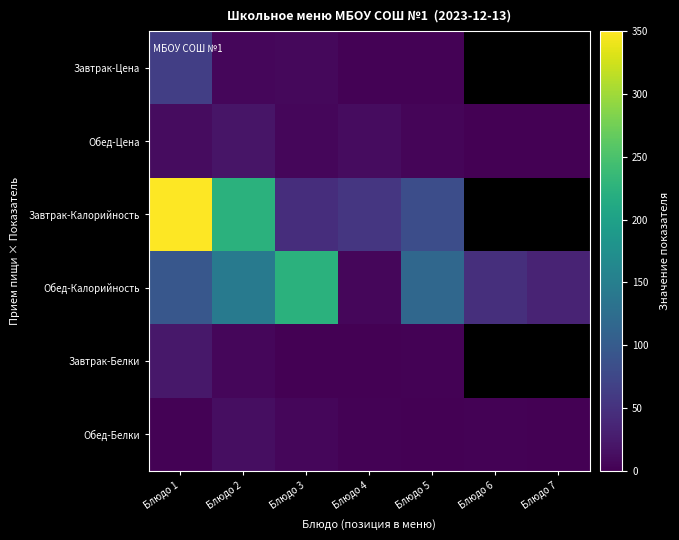

What is the sum of all Обед-Цена values?

55.3